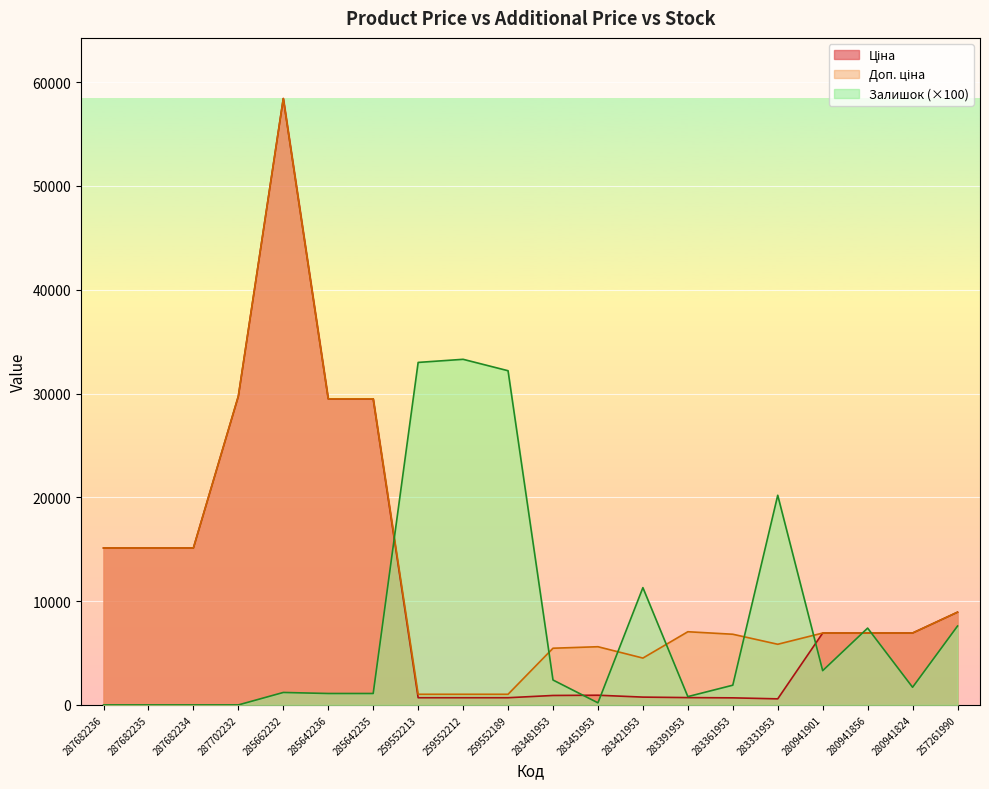

True or false: Ціна and Доп. ціна cross at least once.

False